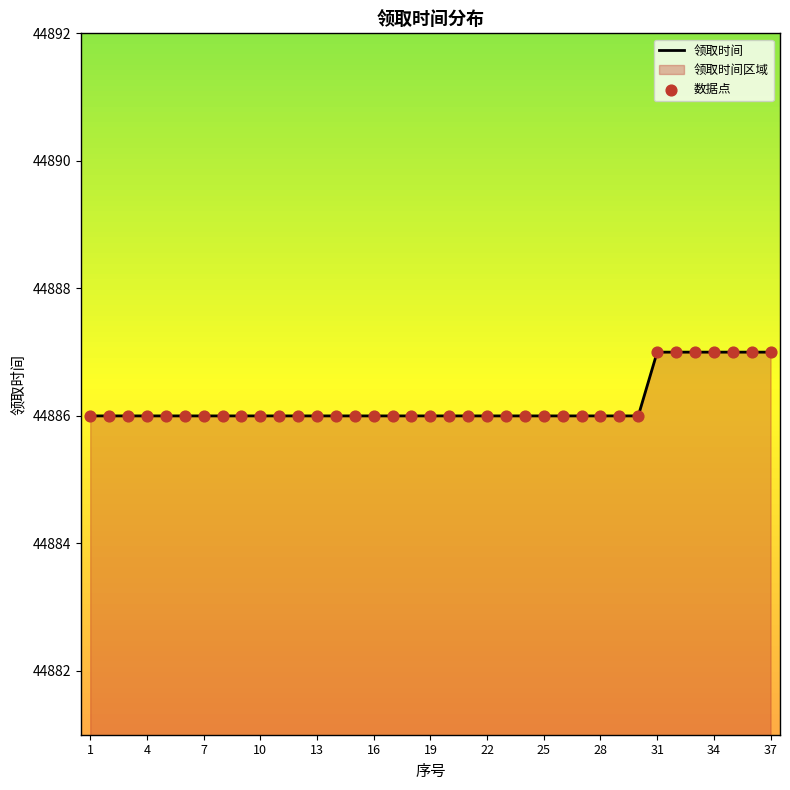

True or false: the data shows 44886 at 19.

True